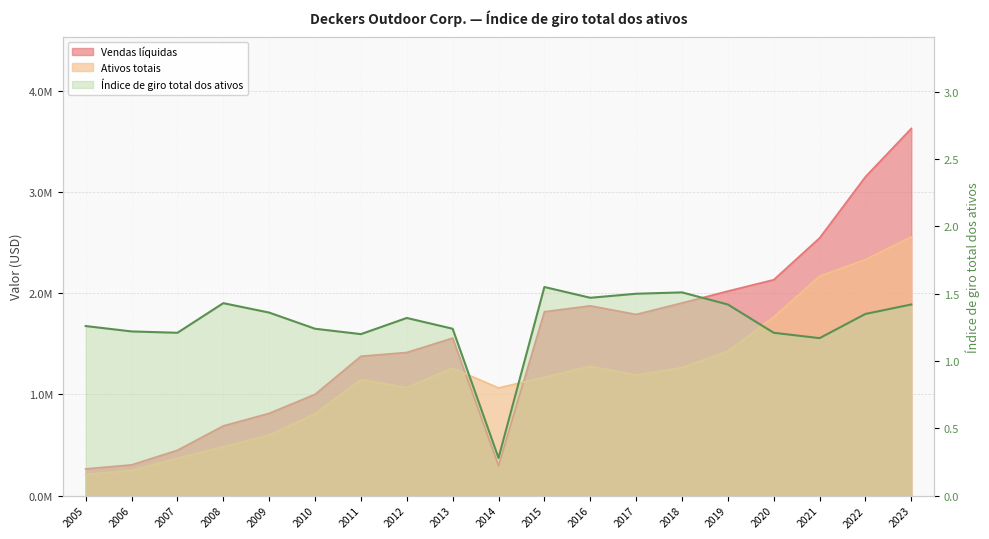

What is the value of the Vendas líquidas point at the 9th from the left?

1556618.0